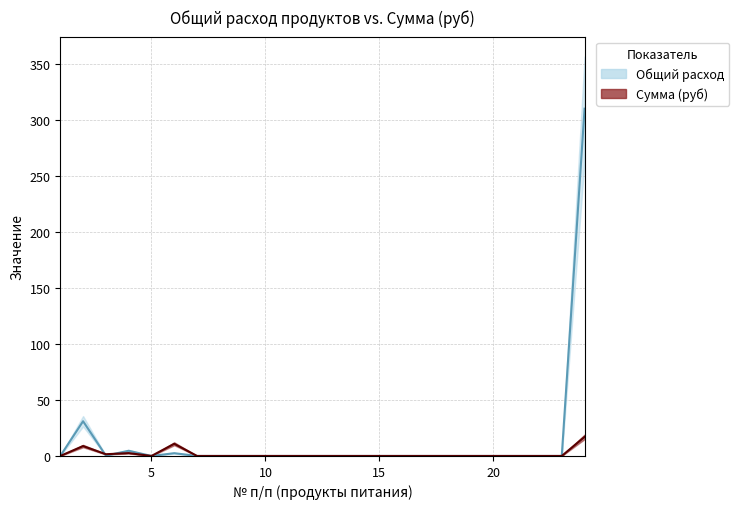

At which label is Сумма (руб) closest to 8?

2